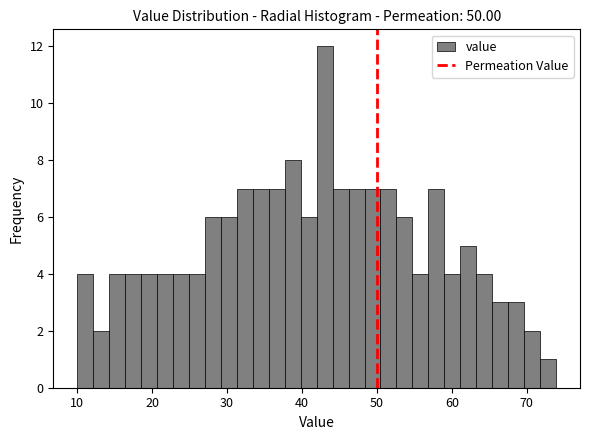

Read against the x-axis, roughly where is the centre of the tallest bar?

43